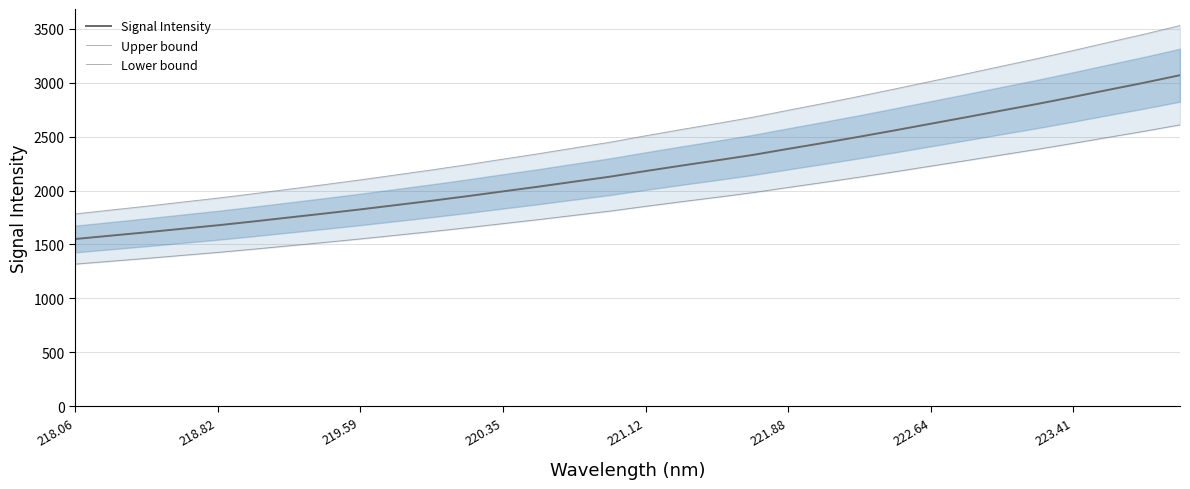

What is the sum of all Signal Intensity values?

70715.7